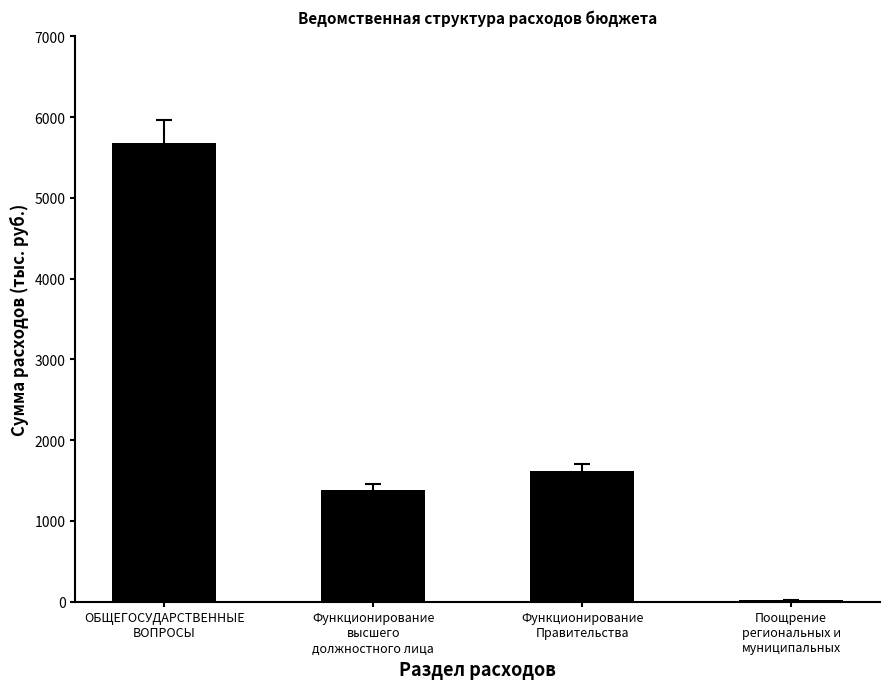

What is the sum of all values?

8706235.4